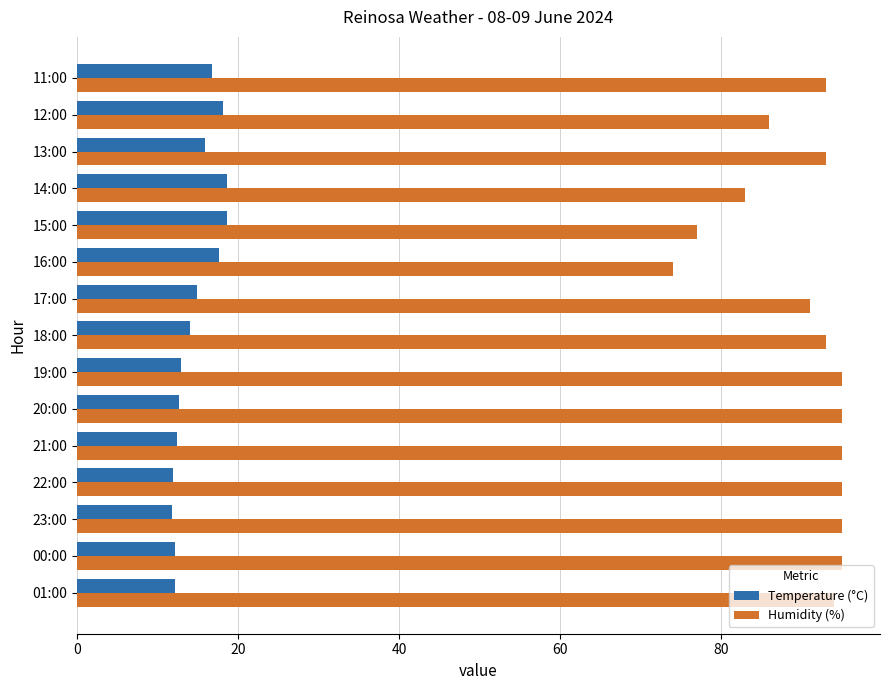

What are all the series names shown in the legend?

Temperature (°C), Humidity (%)